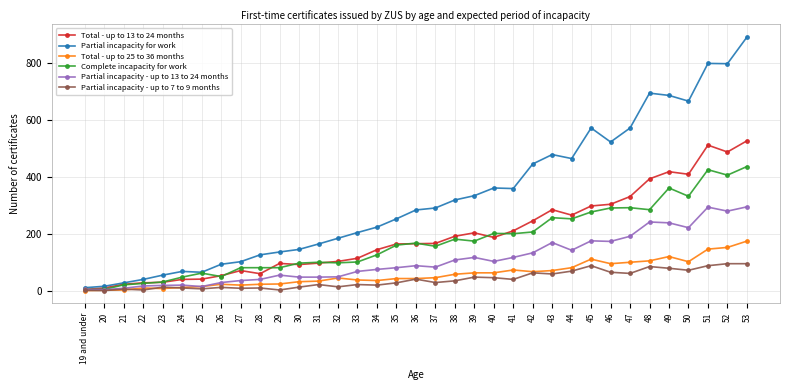

Where is Partial incapacity - up to 13 to 24 months nearest to the value 150?

44